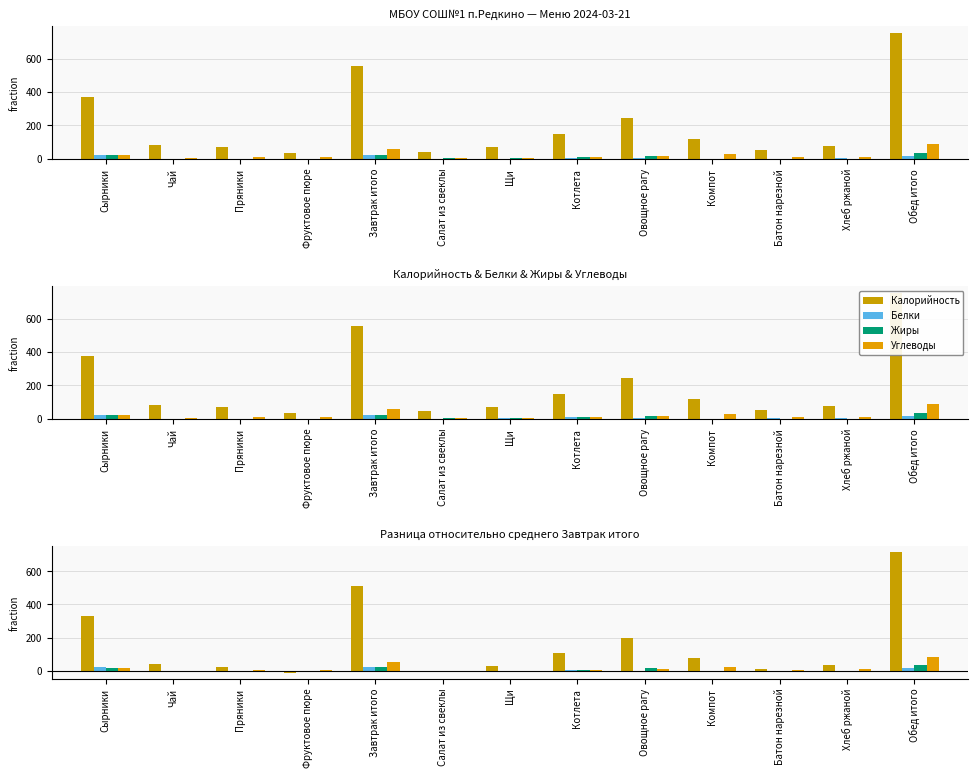

What is the difference between the second highest and minimum values in the Жиры series?

23.2